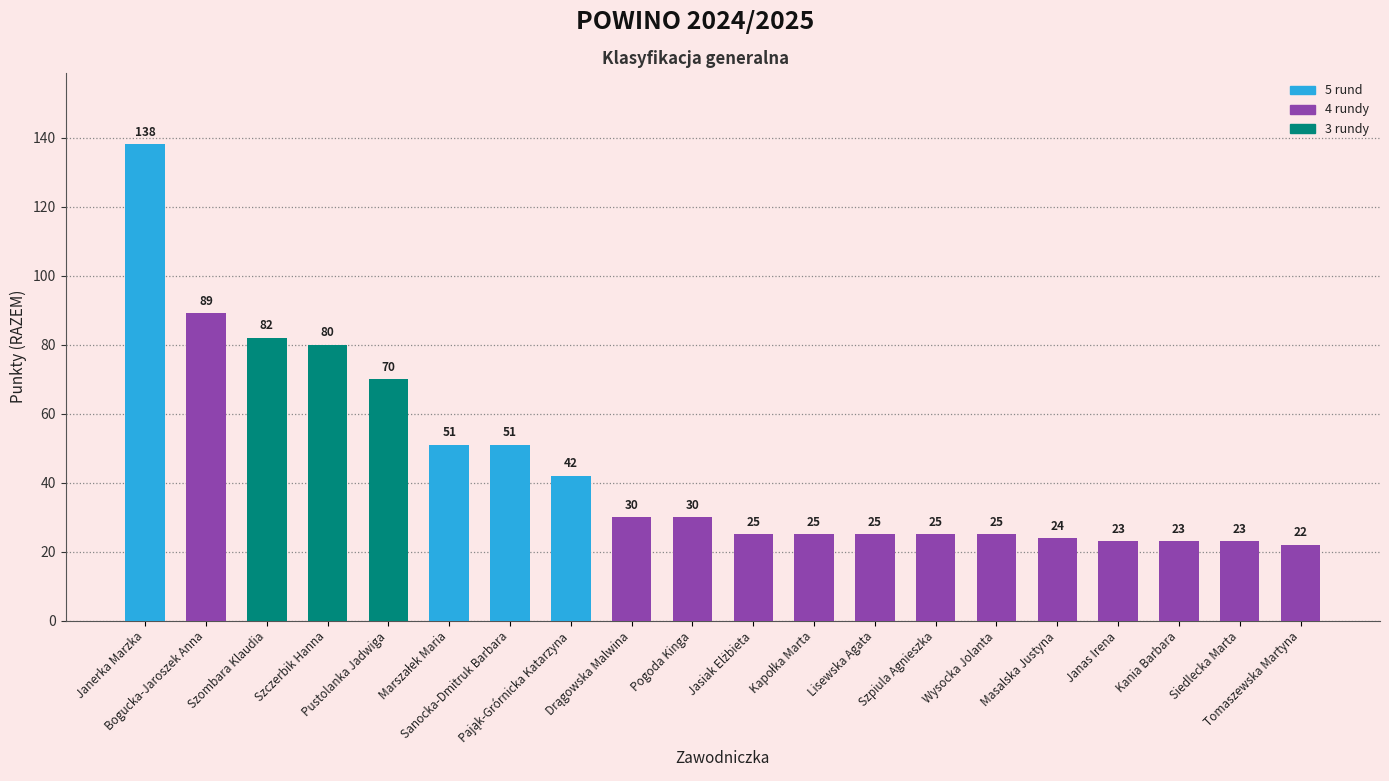

Is it true that the value at Siedlecka Marta is 23?

True